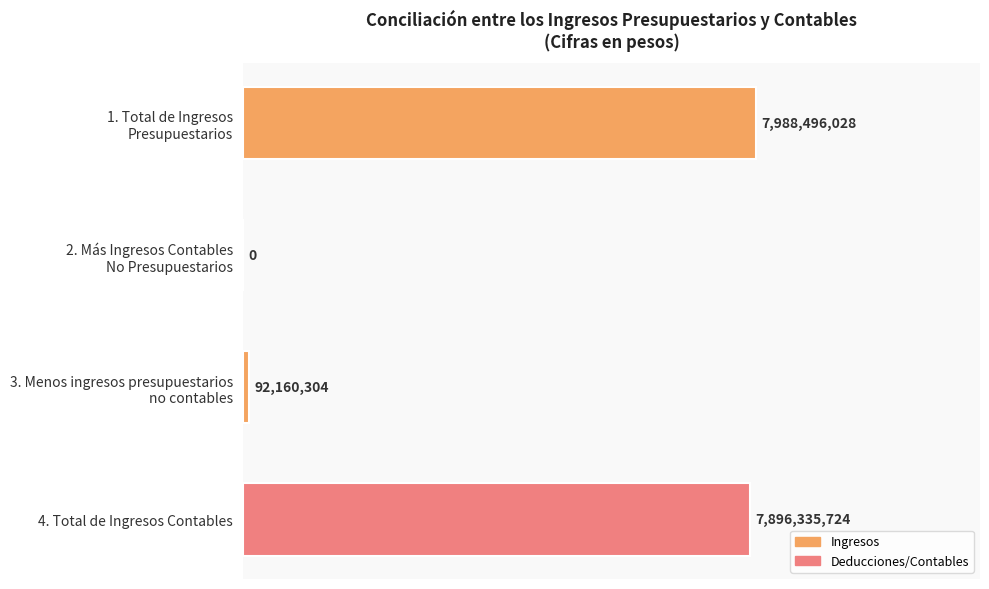

What is the difference between the maximum and minimum values?

7988496028